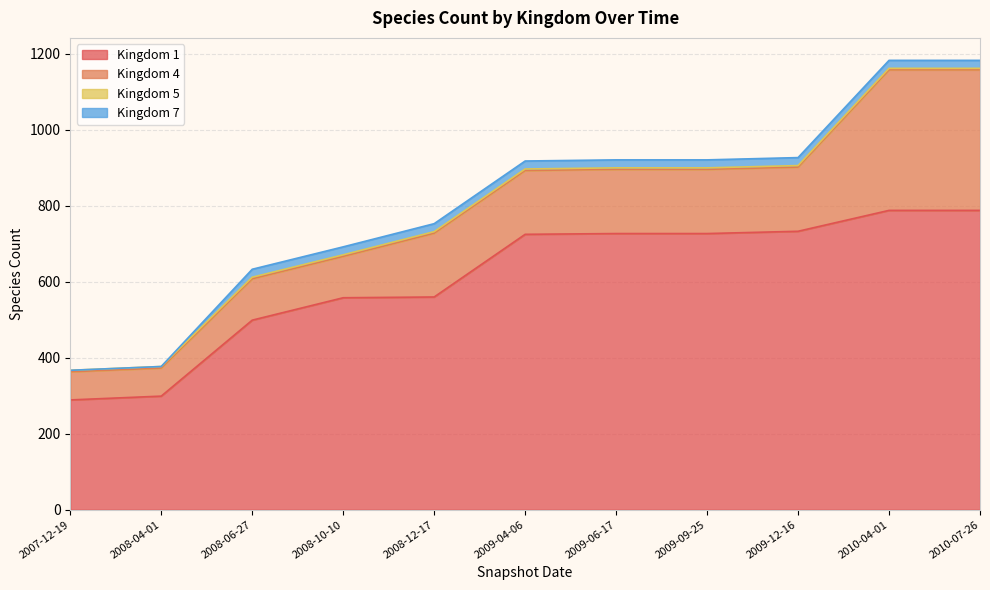

How many lines are shown in the chart?

4